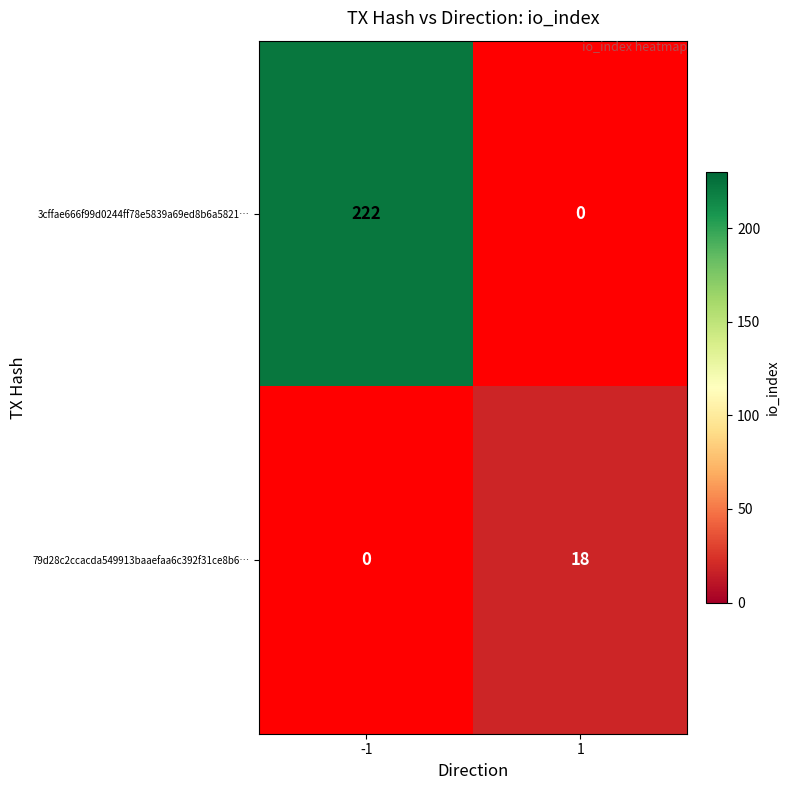

Is the value of 79d28c2ccacda549913baaefaa6c392f31ce8b6… at 1 greater than the value of 3cffae666f99d0244ff78e5839a69ed8b6a5821… at -1?

No